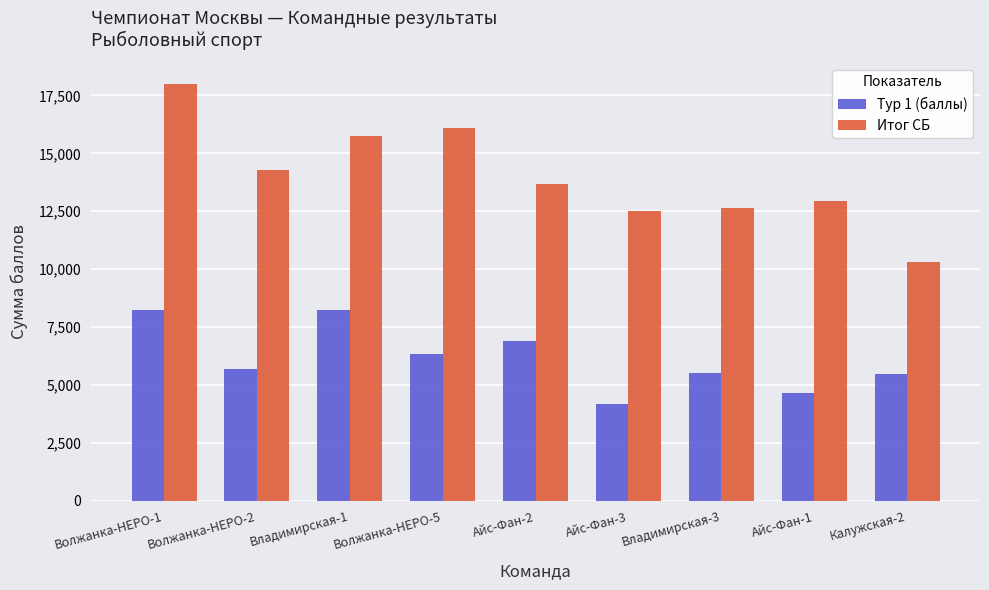

Between Волжанка-НЕРО-2 and Айс-Фан-2, which series saw the biggest shift?

Тур 1 (баллы)